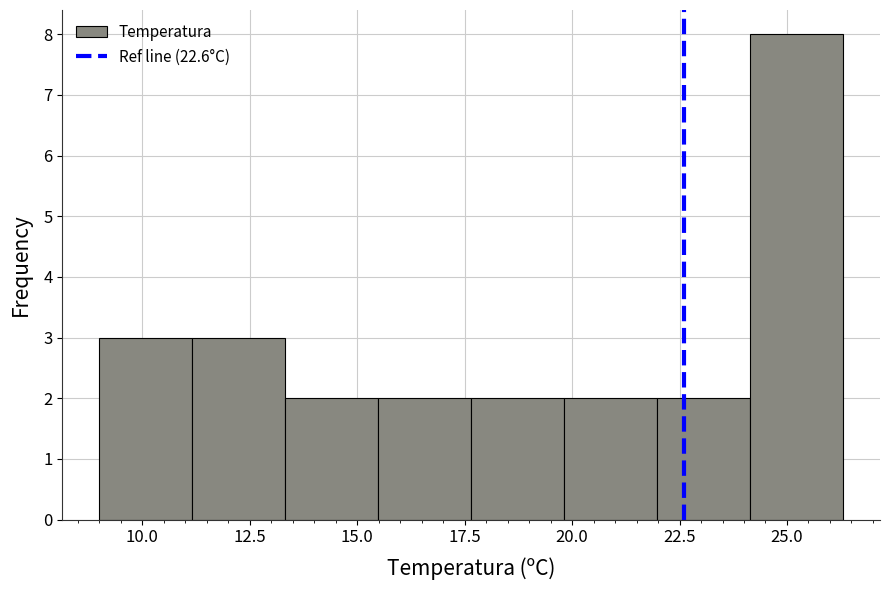

Over which range of the x-axis is the bar tallest?

24.0 to 26.5